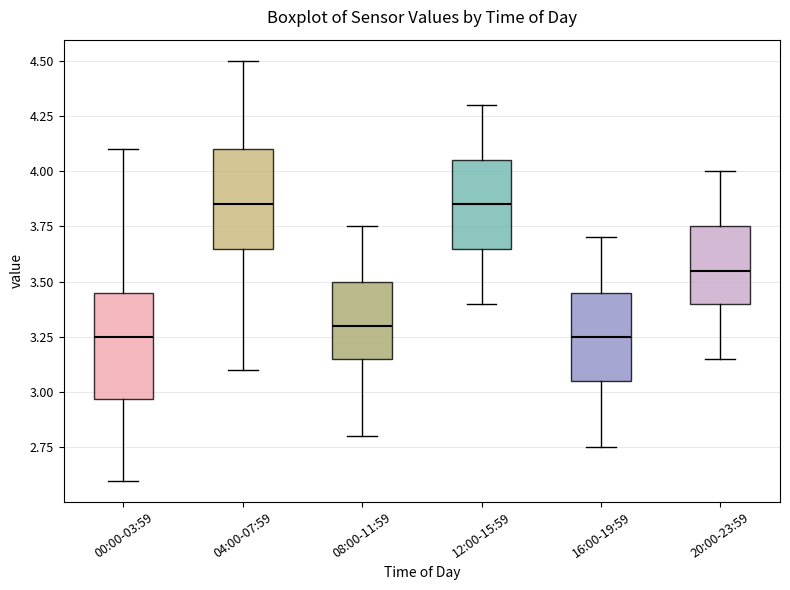

Reading left to right, read every box against the y-axis: the position of its median line, the range the box covers, and the ends of its whiskers. The values are not printed on the chart, so give them approximately, as read against the axis.

00:00-03:59: median 3.25, box 2.95 to 3.45, whiskers 2.60 to 4.10
04:00-07:59: median 3.85, box 3.65 to 4.10, whiskers 3.10 to 4.50
08:00-11:59: median 3.30, box 3.15 to 3.50, whiskers 2.80 to 3.75
12:00-15:59: median 3.85, box 3.65 to 4.05, whiskers 3.40 to 4.30
16:00-19:59: median 3.25, box 3.05 to 3.45, whiskers 2.75 to 3.70
20:00-23:59: median 3.55, box 3.40 to 3.75, whiskers 3.15 to 4.00